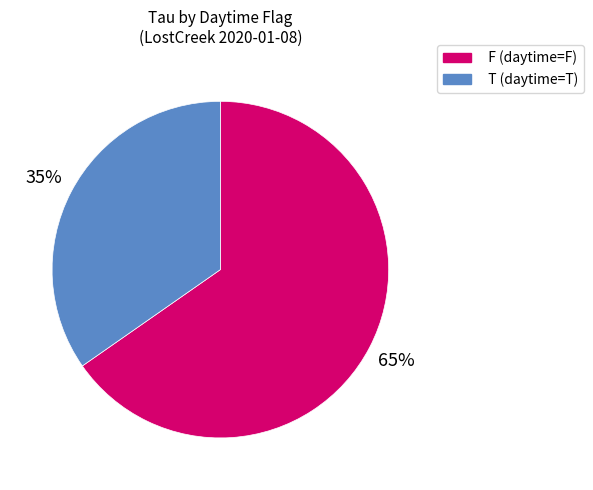

To the nearest percent, what is the combined percentage of F and T?

100%